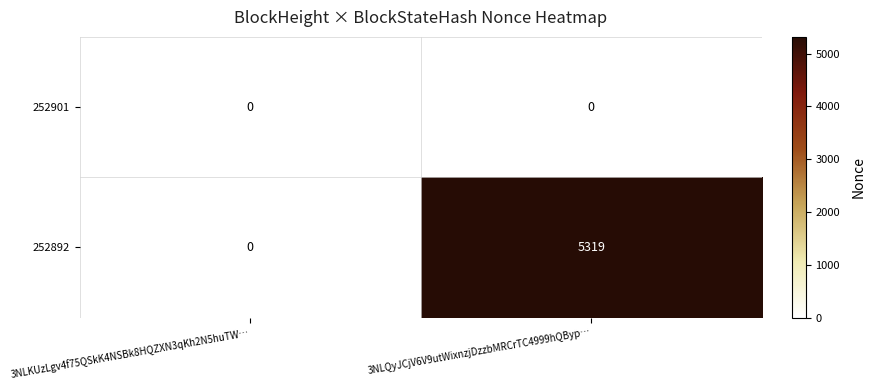

List the series in order of their peak value, lowest first.

252901, 252892